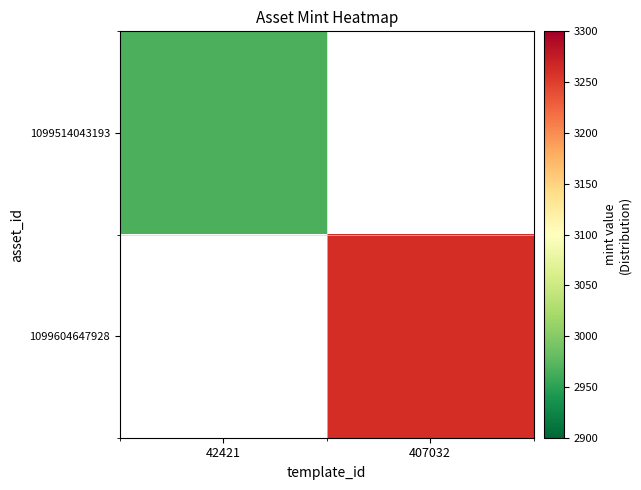

What is the smallest value displayed?

2966.0